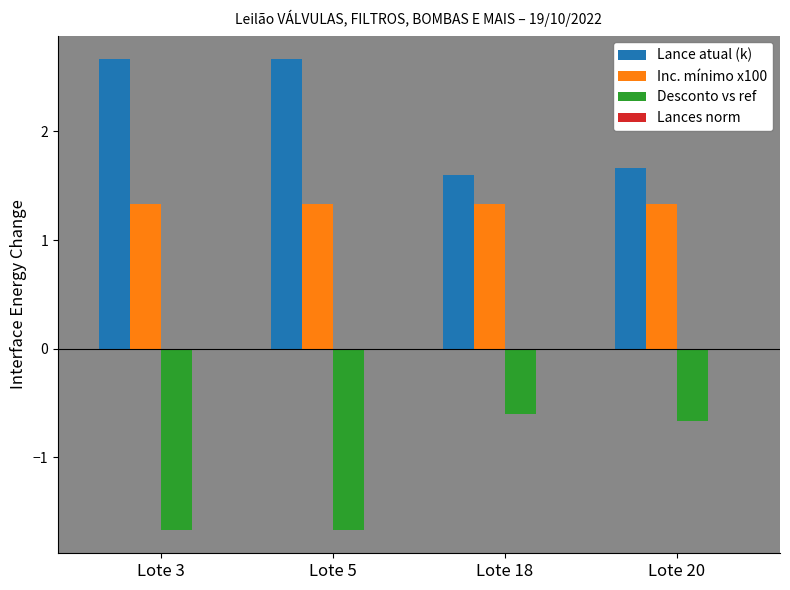

What is the minimum value for Inc. mínimo x100?

1.3